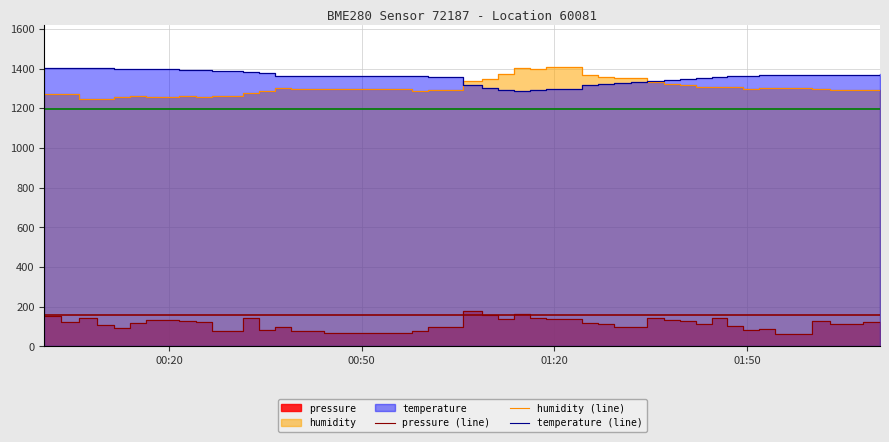

Is the value of pressure (line) at 6 greater than the value of humidity (line) at 4?

No